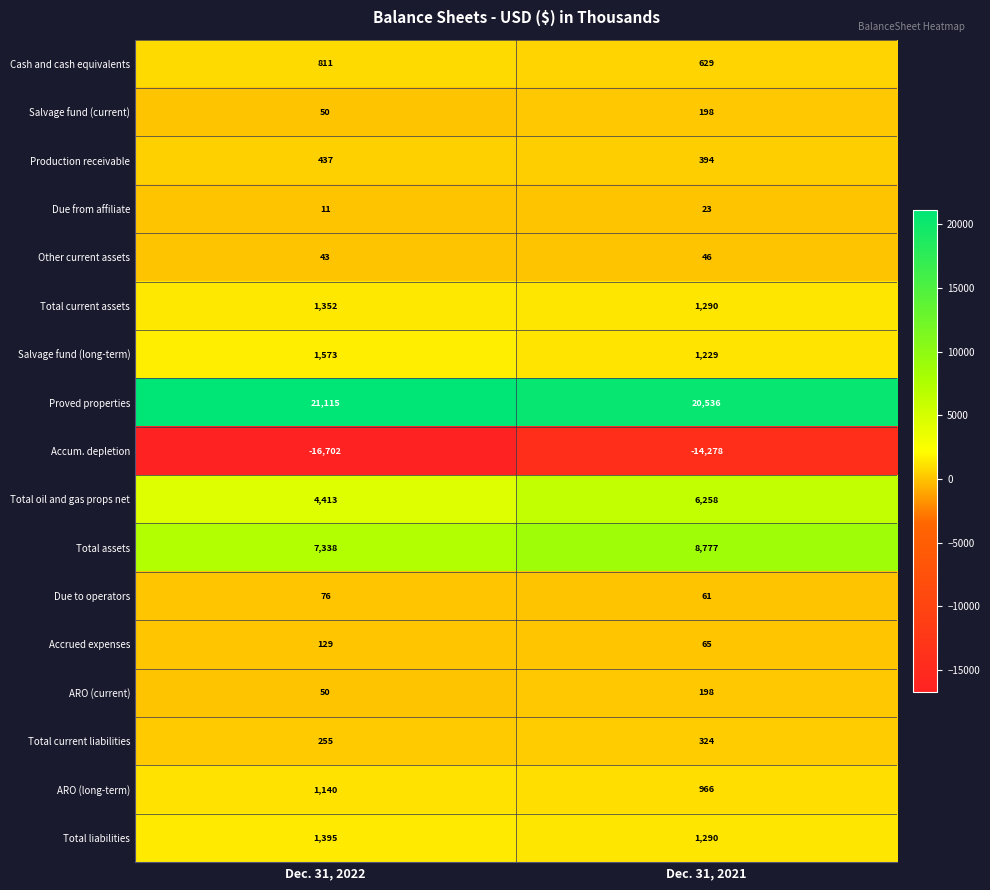

The value of Total assets at Dec. 31, 2022 is 7338. True or false?

True